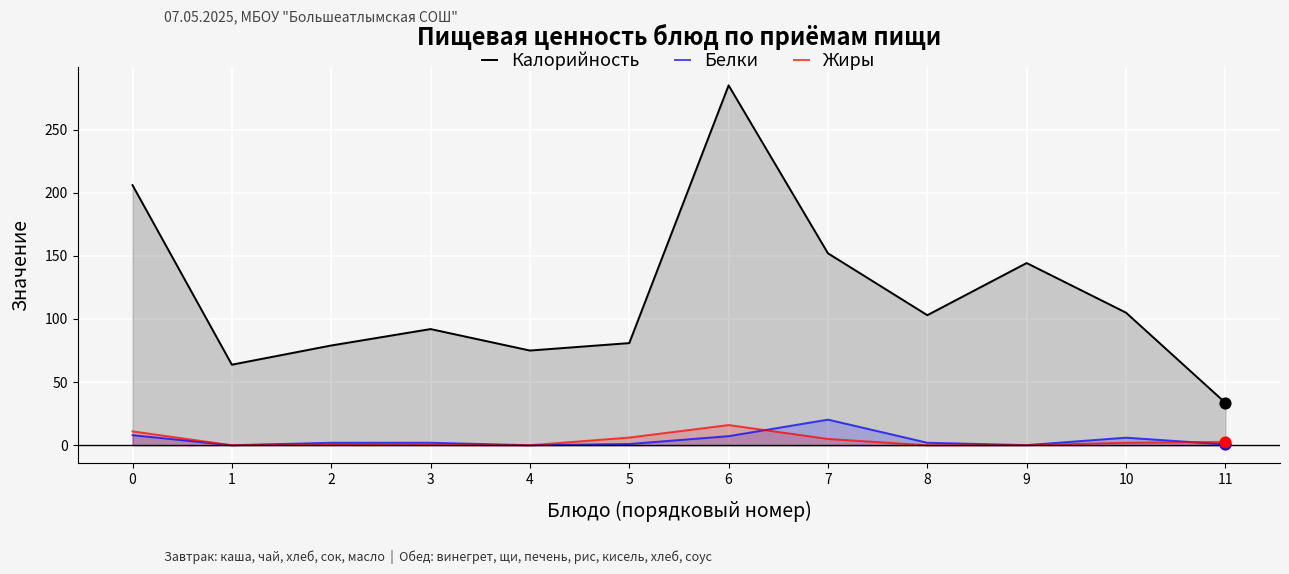

At how many categories does at least one series exceed 258?

1